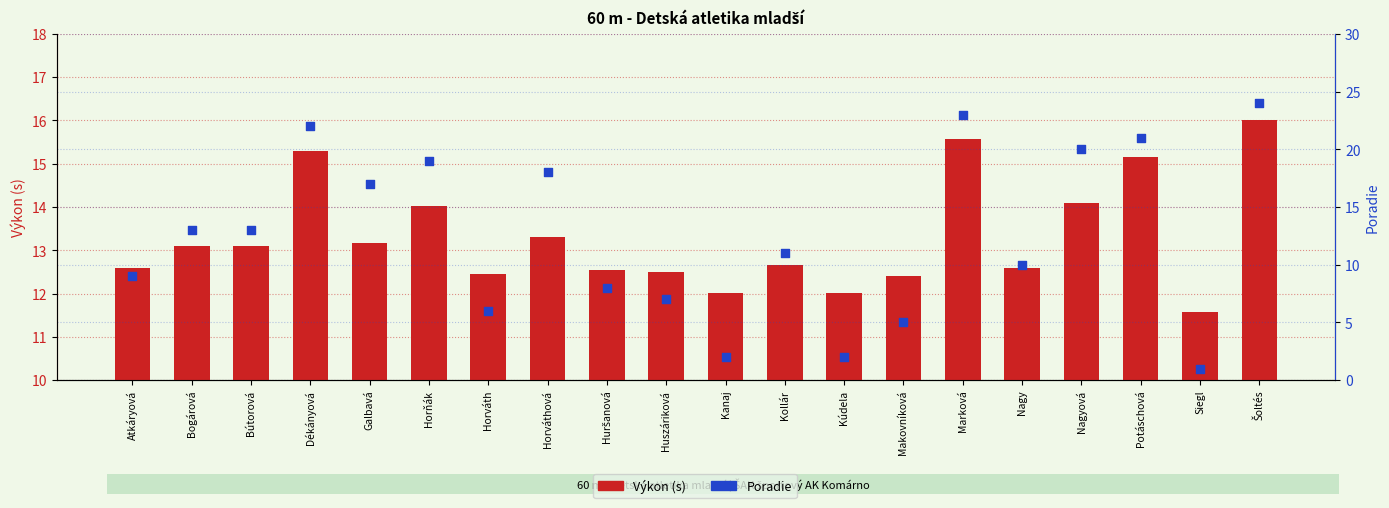

At how many categories does at least one series exceed 1?

20